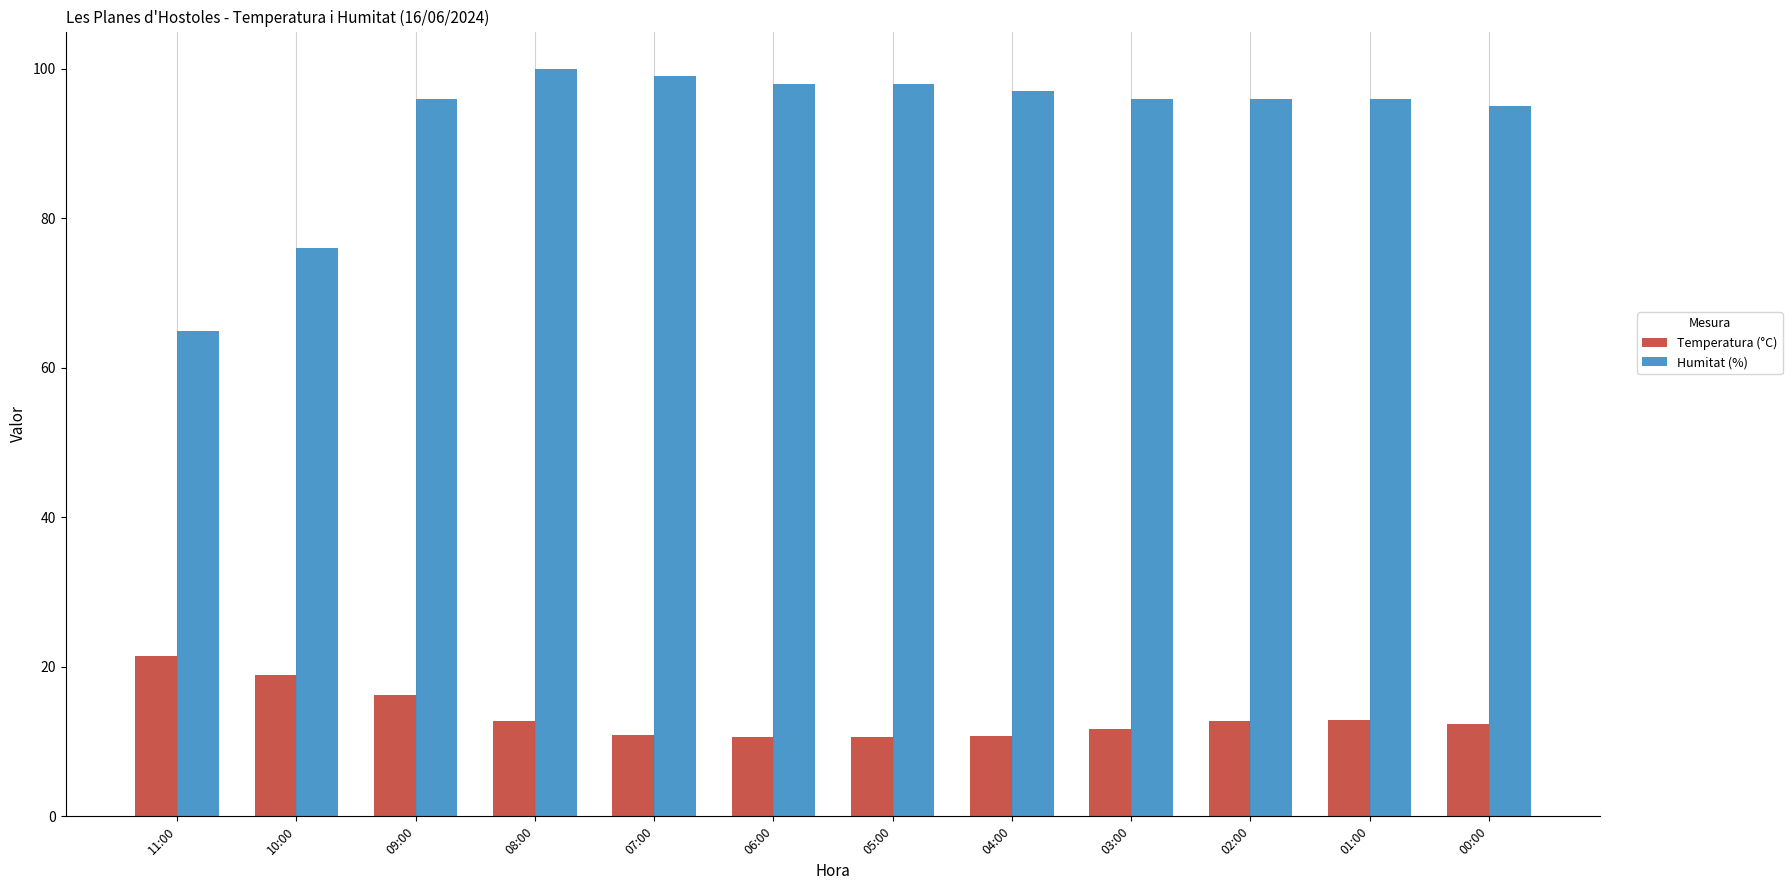

Which label corresponds to the largest value in the chart?

08:00